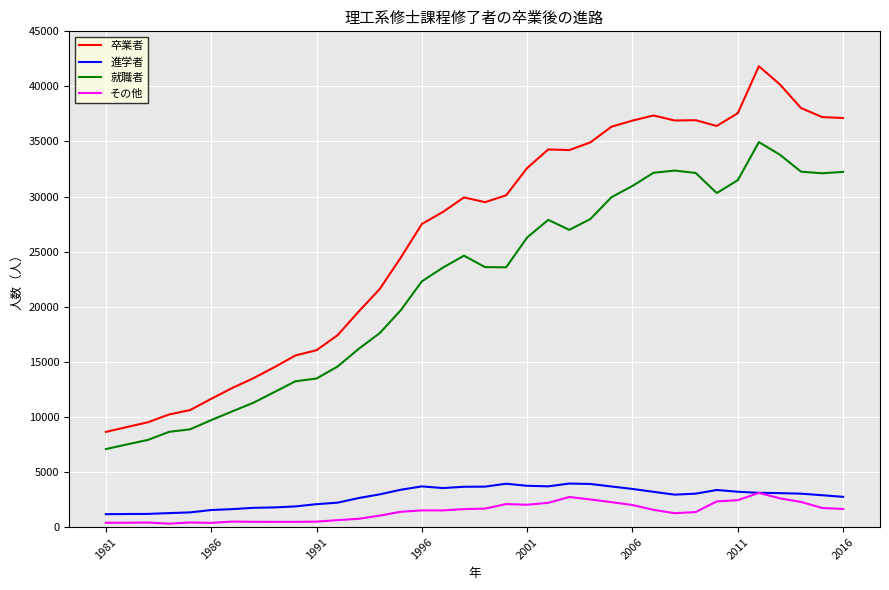

What is the maximum value for 進学者?

3949